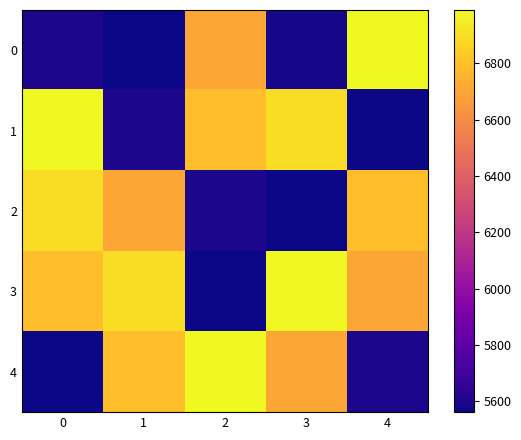

What is the total value across all series at 4?

31633